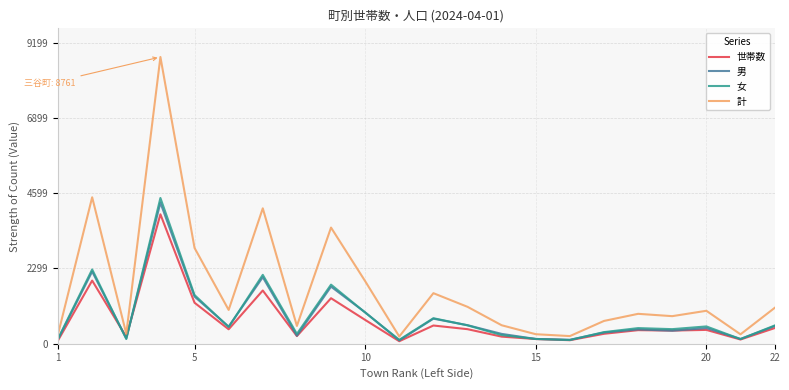

List the series in order of their peak value, highest first.

計, 女, 男, 世帯数